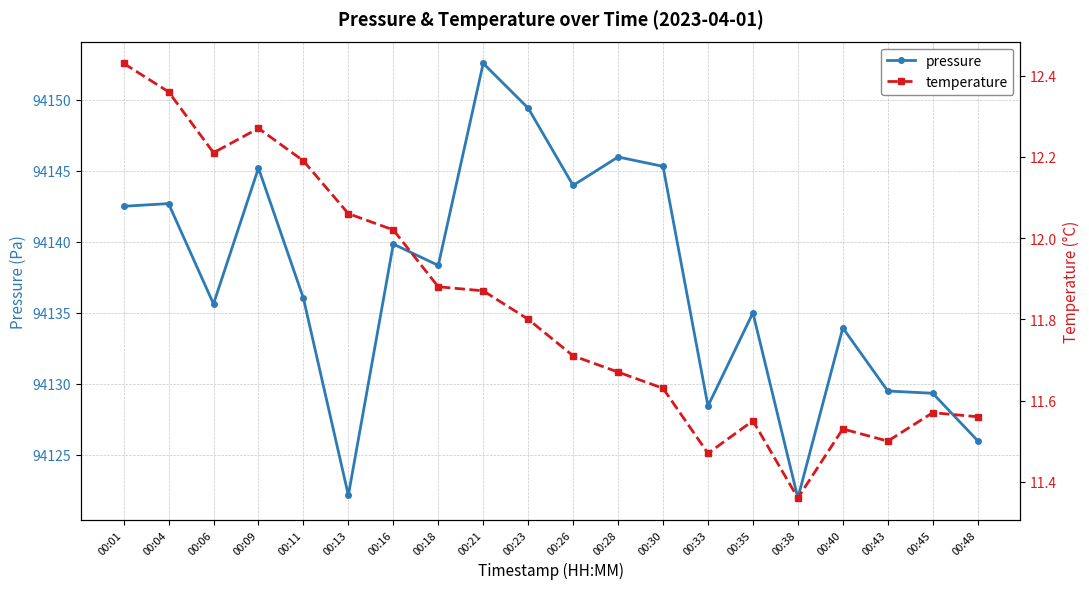

What is the smallest value displayed?

11.4